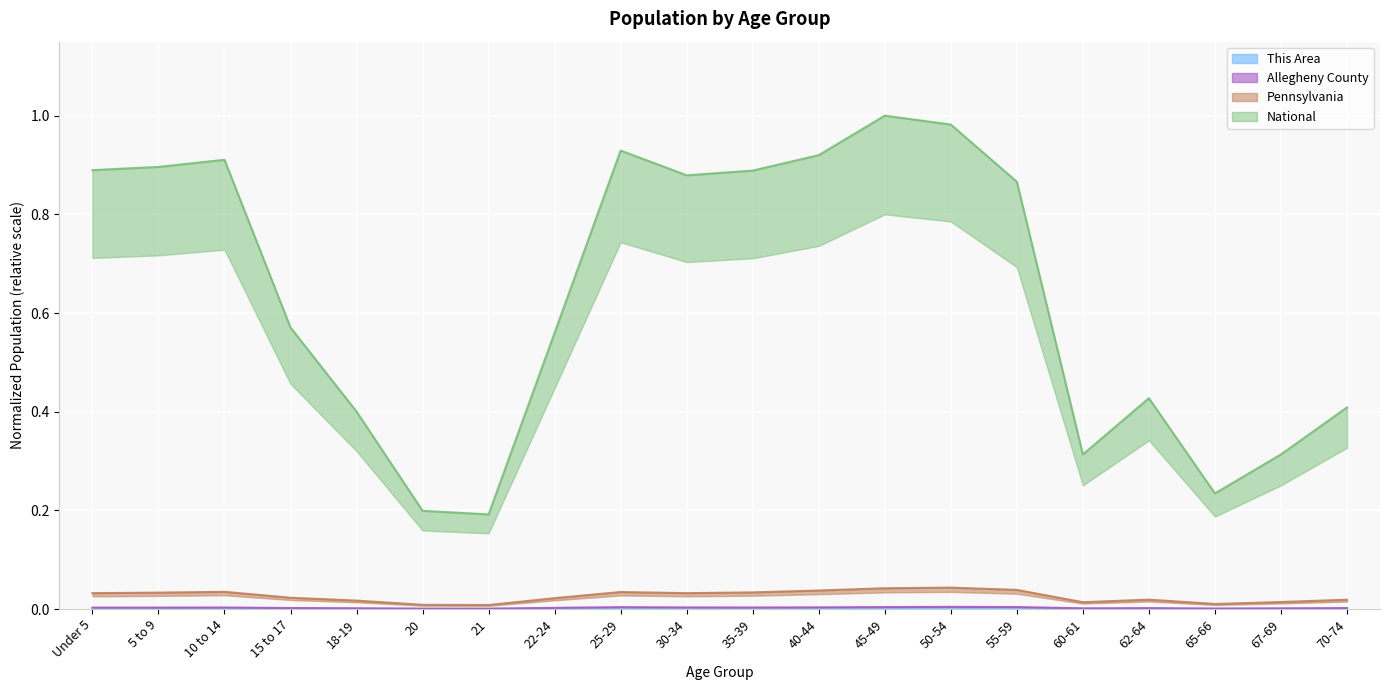

List the labels in order of Allegheny County value, smallest first.

21, 20, 65-66, 67-69, 60-61, 18-19, 62-64, 70-74, 15 to 17, 22-24, Under 5, 5 to 9, 10 to 14, 35-39, 30-34, 40-44, 25-29, 45-49, 55-59, 50-54